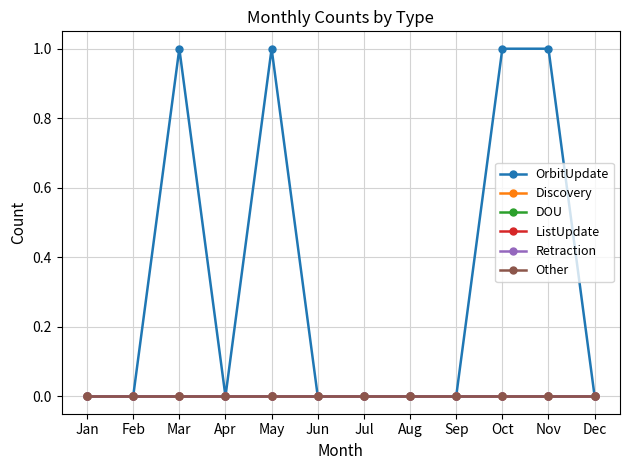

How many lines are shown in the chart?

6